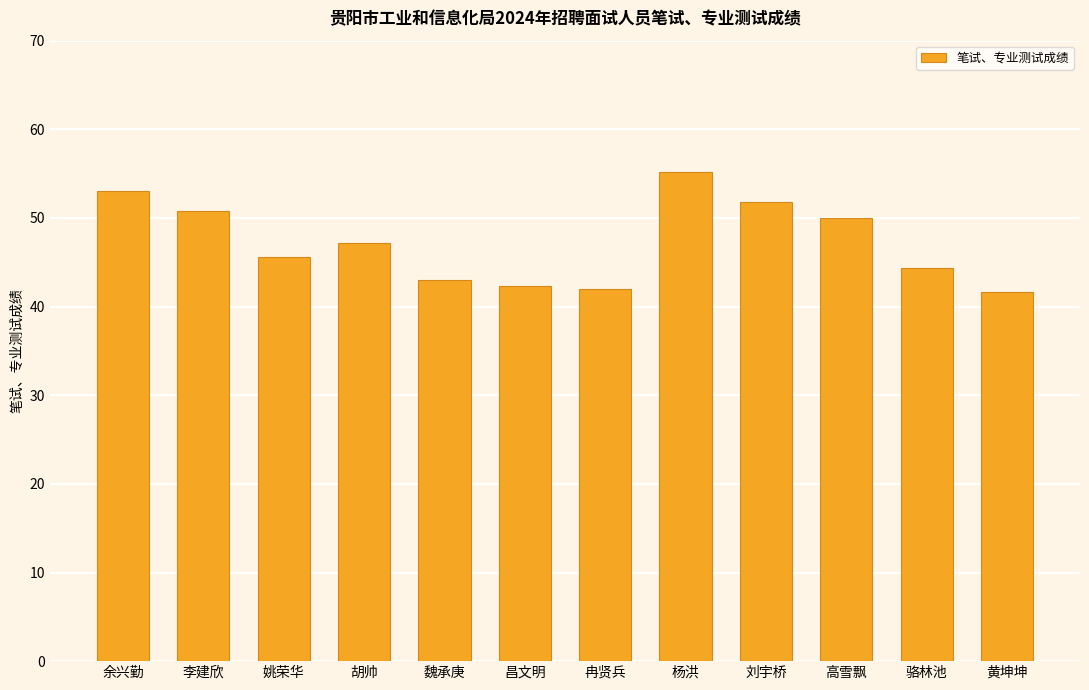

What is the difference between the maximum and minimum values?

13.5